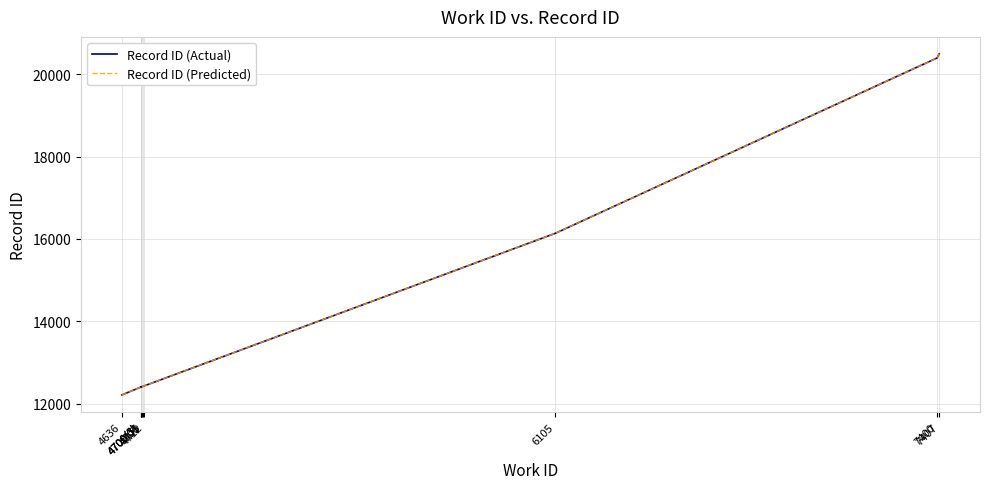

Reading left to right, transcribe all the data shown in this chart.

Record ID (Actual): 4636=12209	4700(3)=12398	4700(3)=12402	4700(3)=12405	4705=12409	4706=12410	4712=12429	6105=16136	7400=20401	7407=20499
Record ID (Predicted): 4636=12209	4700(3)=12398	4700(3)=12402	4700(3)=12405	4705=12409	4706=12410	4712=12429	6105=16136	7400=20401	7407=20499